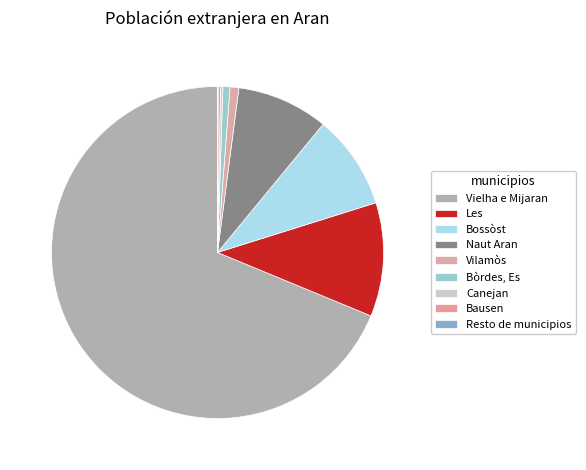

Which slice is the largest?

Vielha e Mijaran